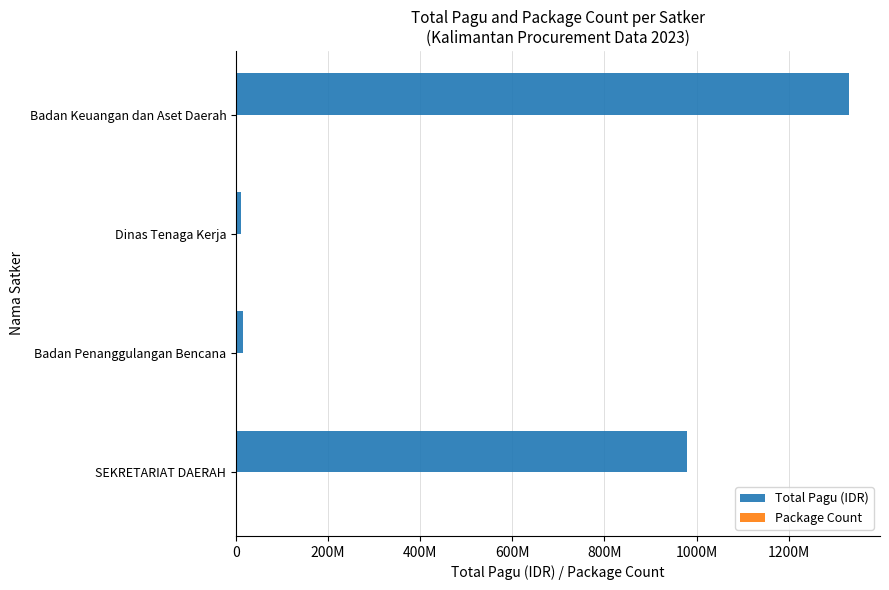

How many bars are there in each group?

2